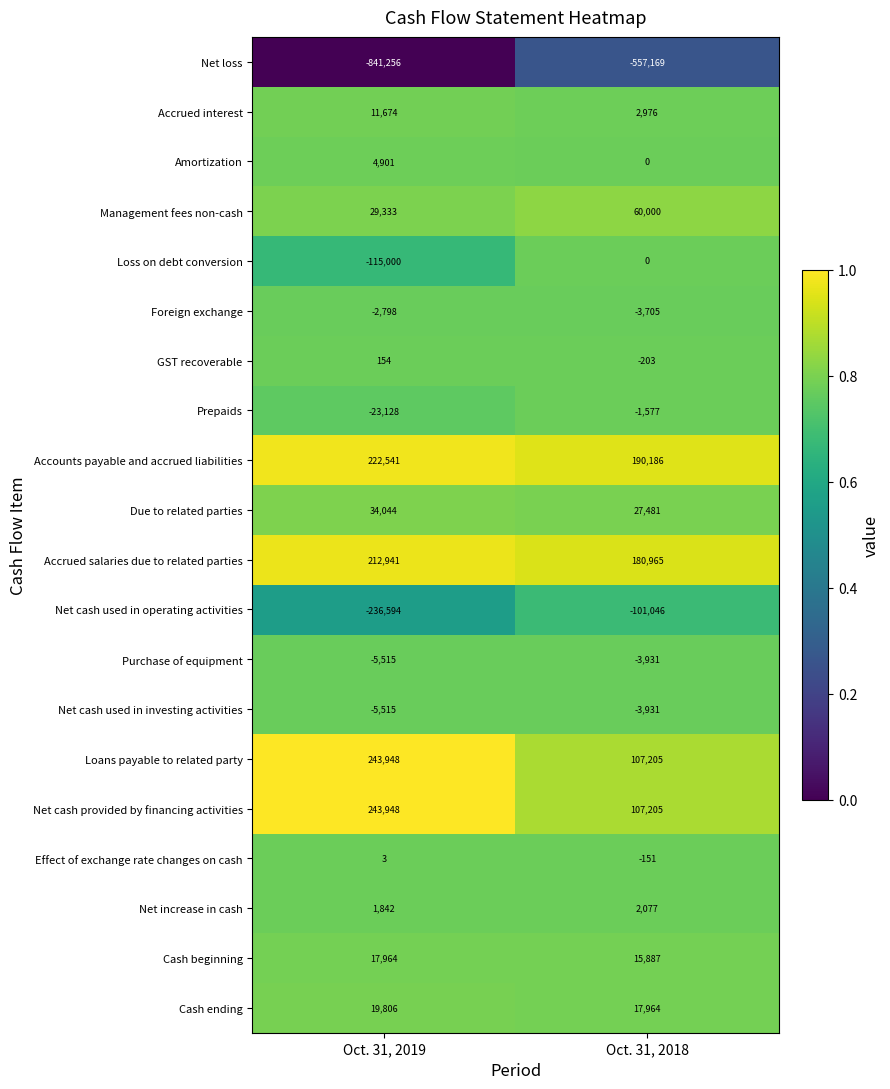

Is the value of Cash ending at Oct. 31, 2018 greater than the value of Net increase in cash at Oct. 31, 2019?

Yes